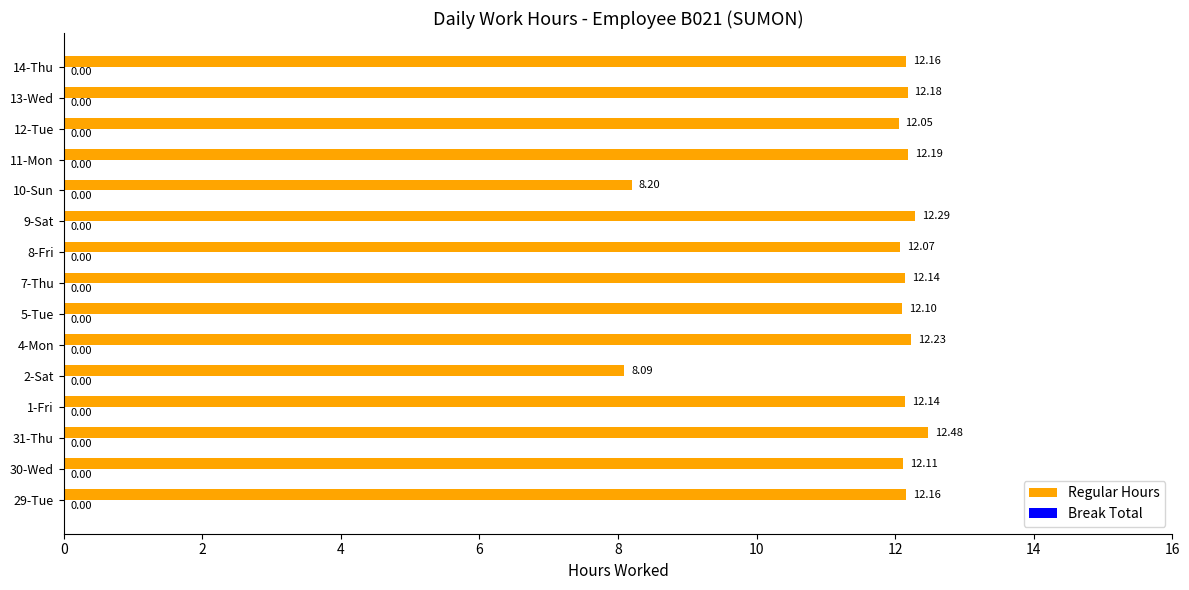

What is the difference between the maximum and minimum values?

4.4